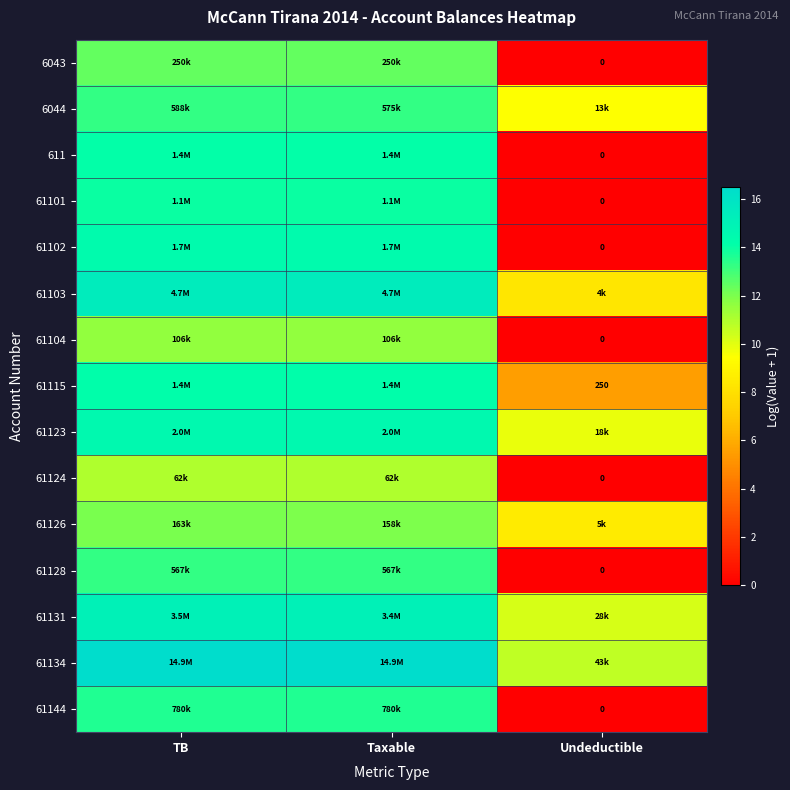

Which label corresponds to the largest value in the chart?

TB